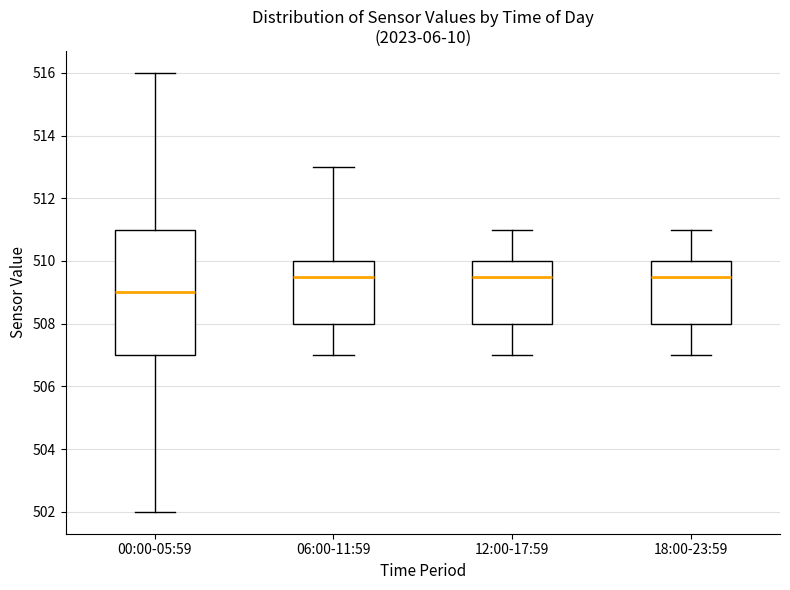

Which box has the lowest median line?

00:00-05:59